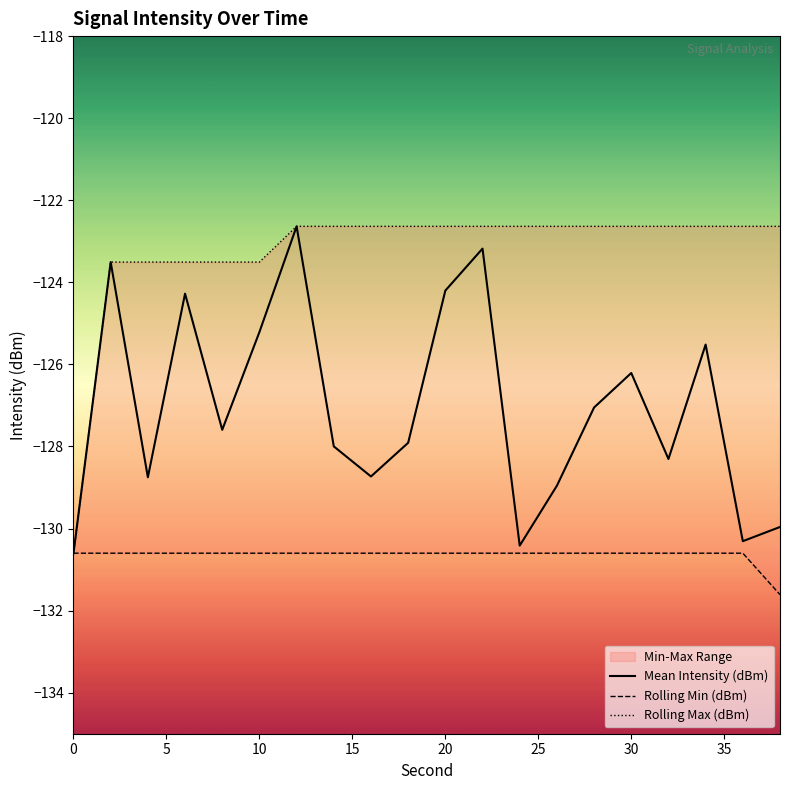

Where is Mean Intensity (dBm) nearest to the value -126?

30